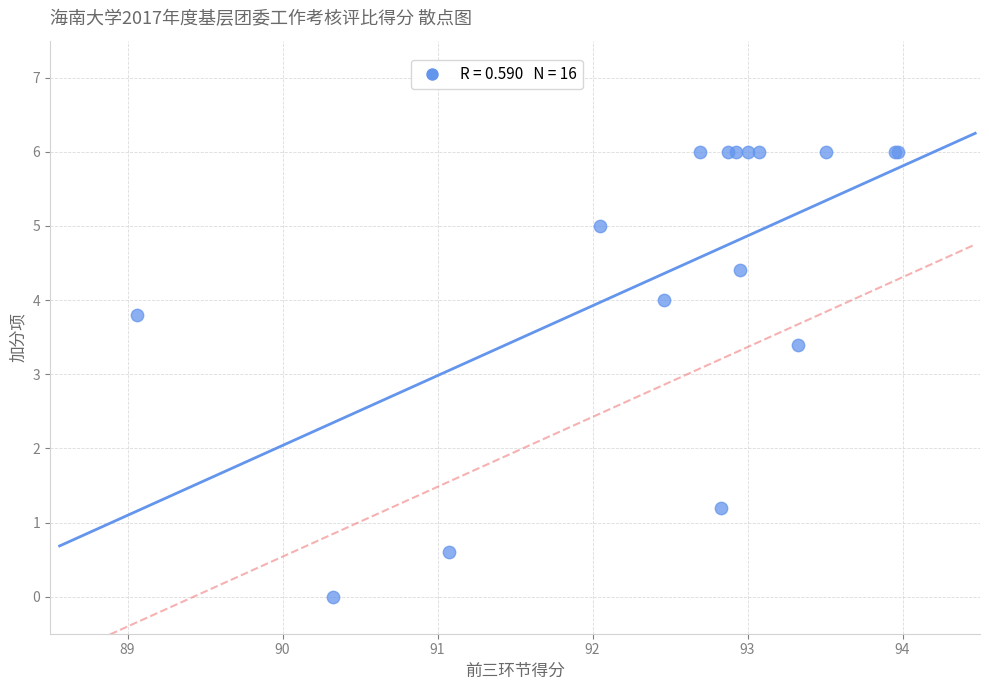

What Y value in the scatter plot is closest to 3?

3.4